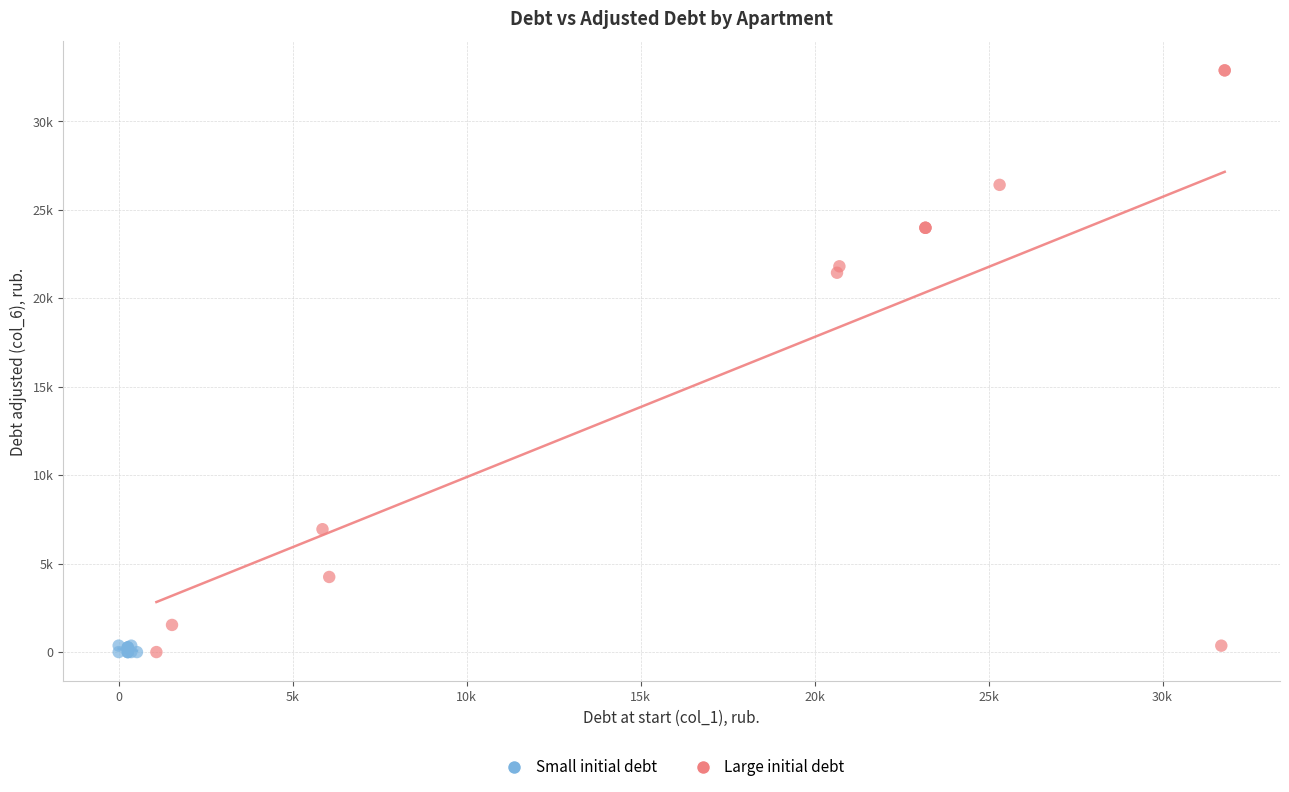

What are all the series names shown in the legend?

Small initial debt, Large initial debt